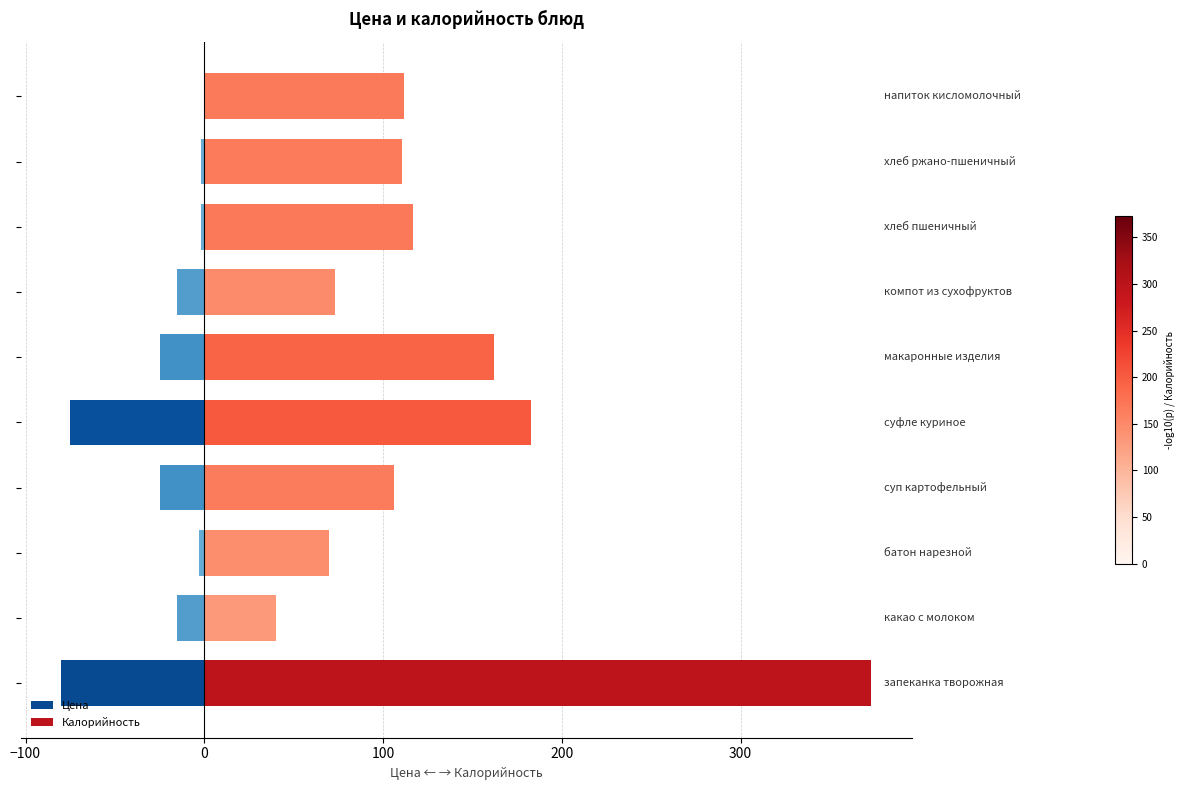

Between −200 and 7, which series saw the biggest shift?

Калорийность